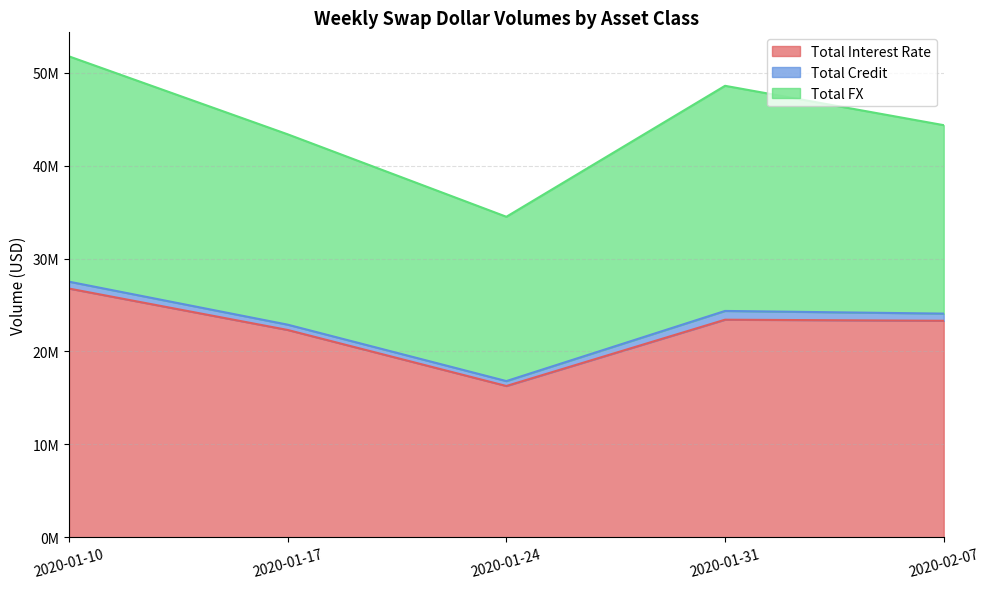

Which series has the widest spread of values?

Total Interest Rate